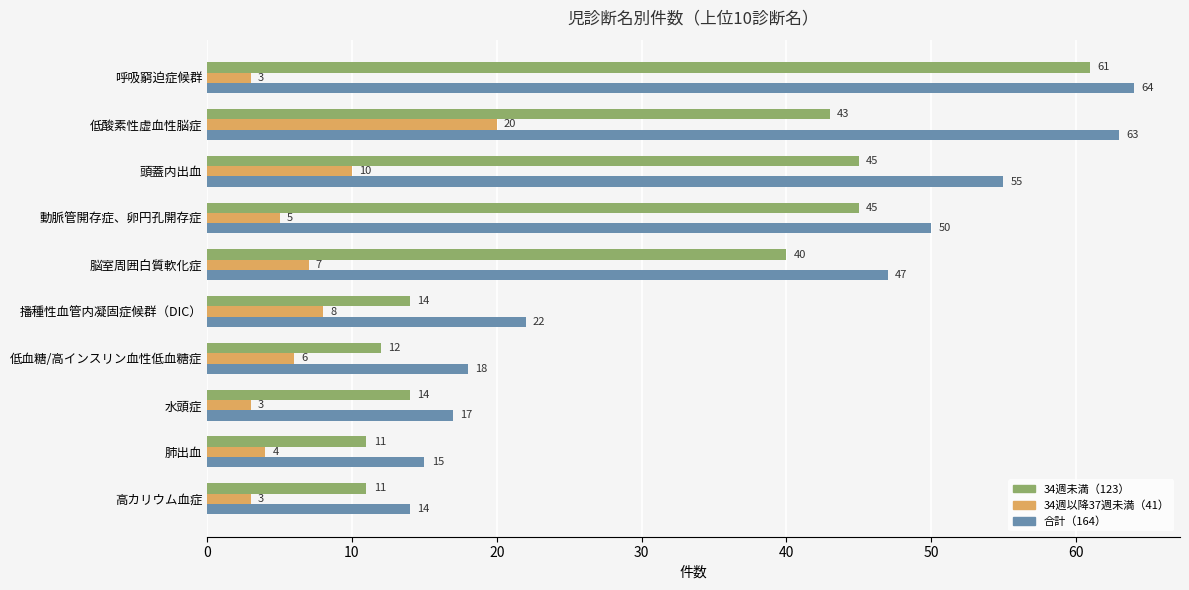

How many values in the 34週未満（123） series are below 40?

5